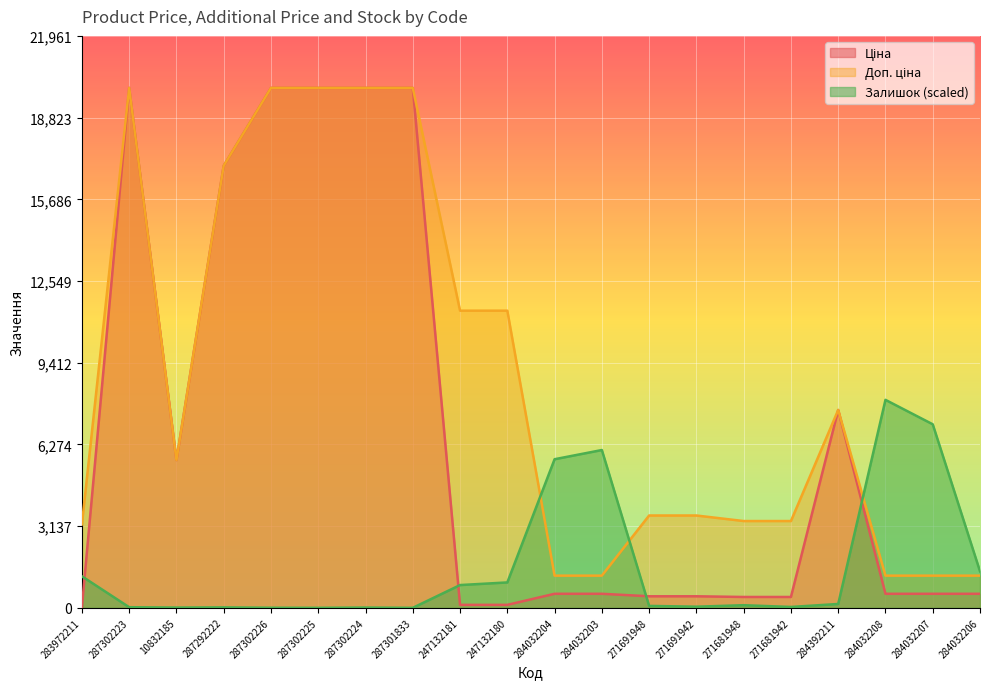

How many lines are shown in the chart?

3